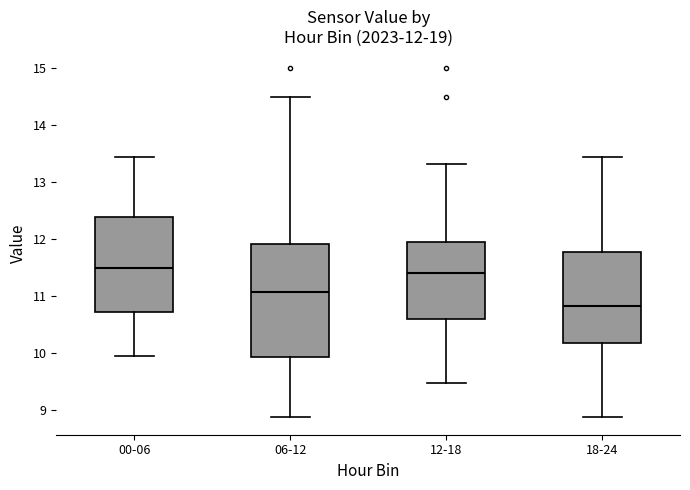

Which box is the tallest, from its lower edge to its upper edge?

06-12